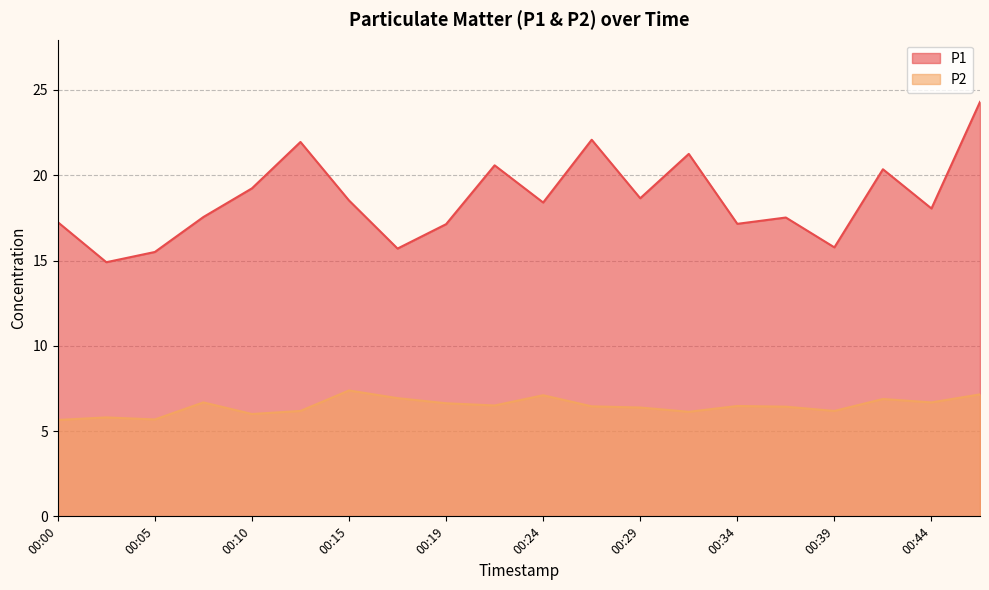

What is the average value of the P2 series?

6.5